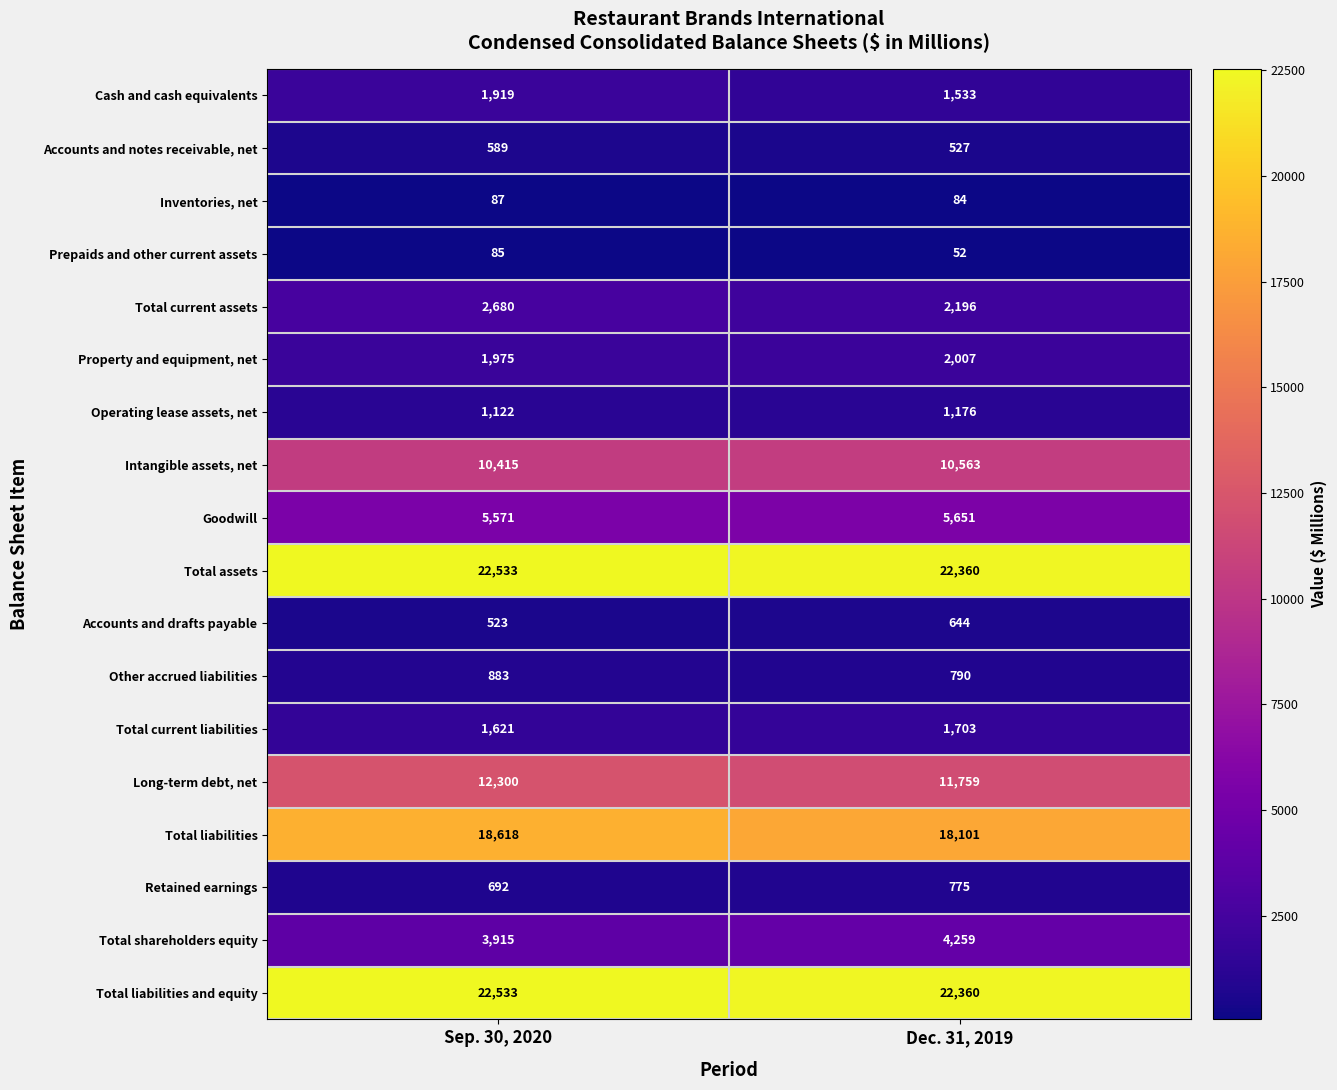

How many distinct data groups are displayed?

18